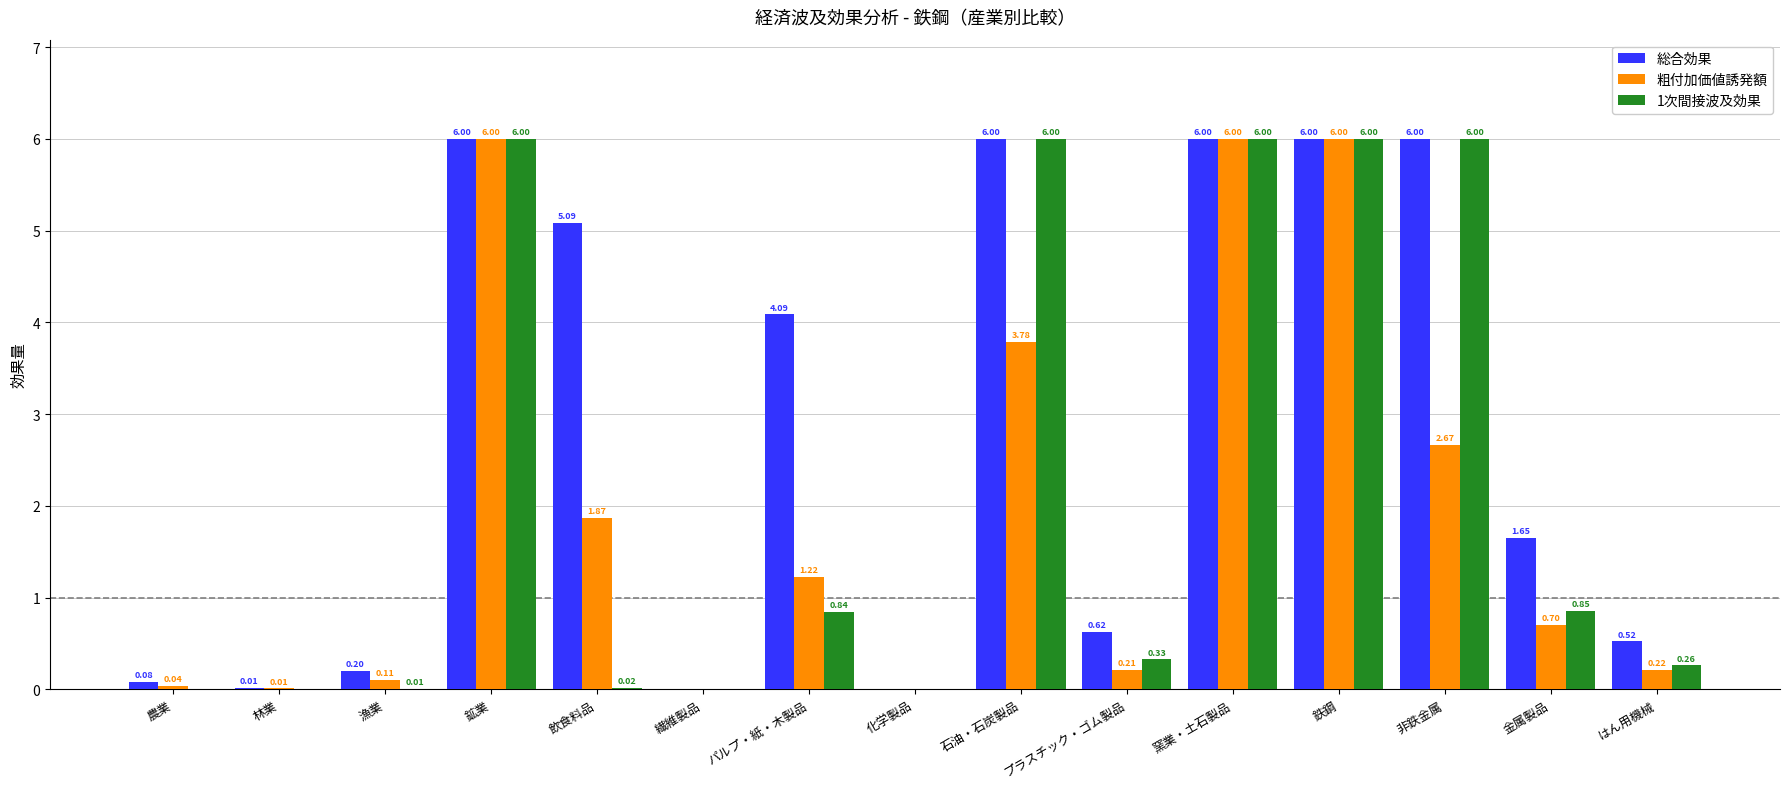

How many groups of bars are there?

15